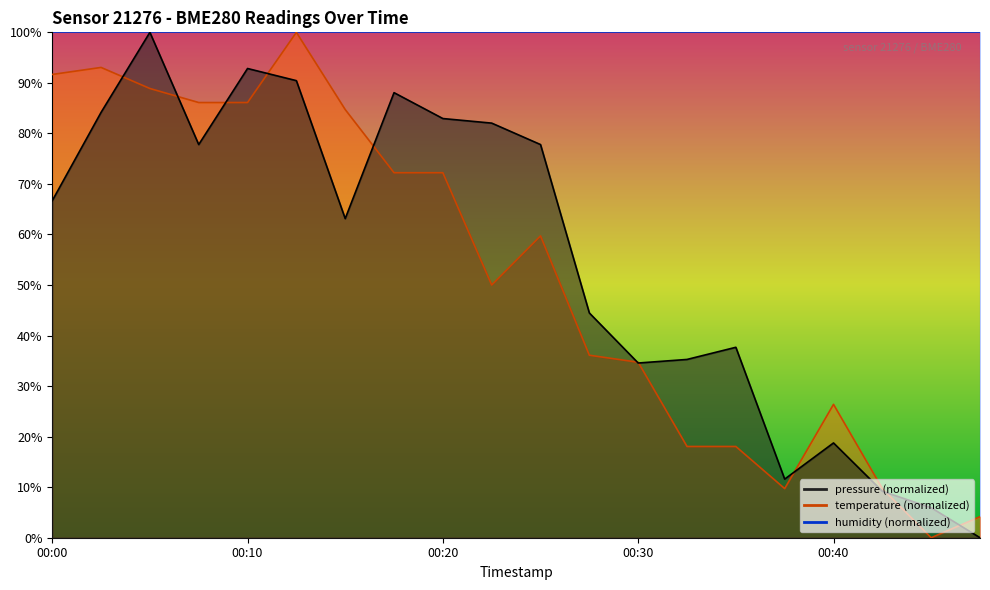

Which series has the largest total across all categories?

pressure